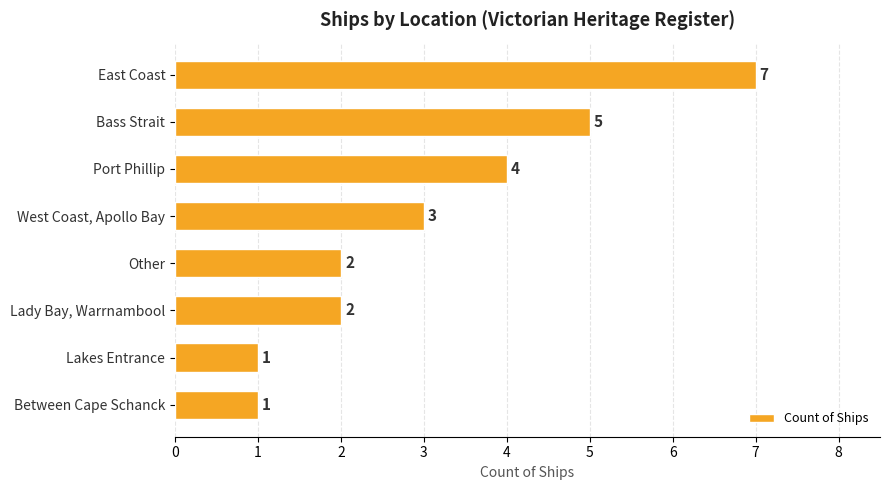

Reading top to bottom, list all the values displayed in this chart.

East Coast=7	Bass Strait=5	Port Phillip=4	West Coast, Apollo Bay=3	Other=2	Lady Bay, Warrnambool=2	Lakes Entrance=1	Between Cape Schanck=1